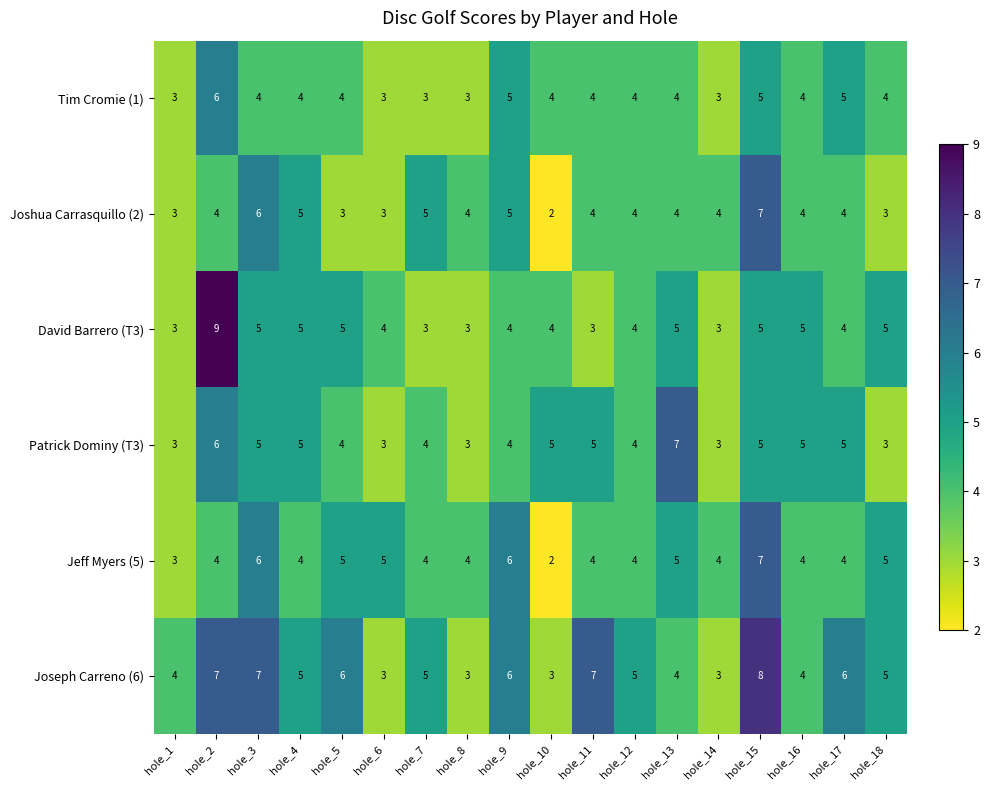

What is the total value across all series at hole_8?

20